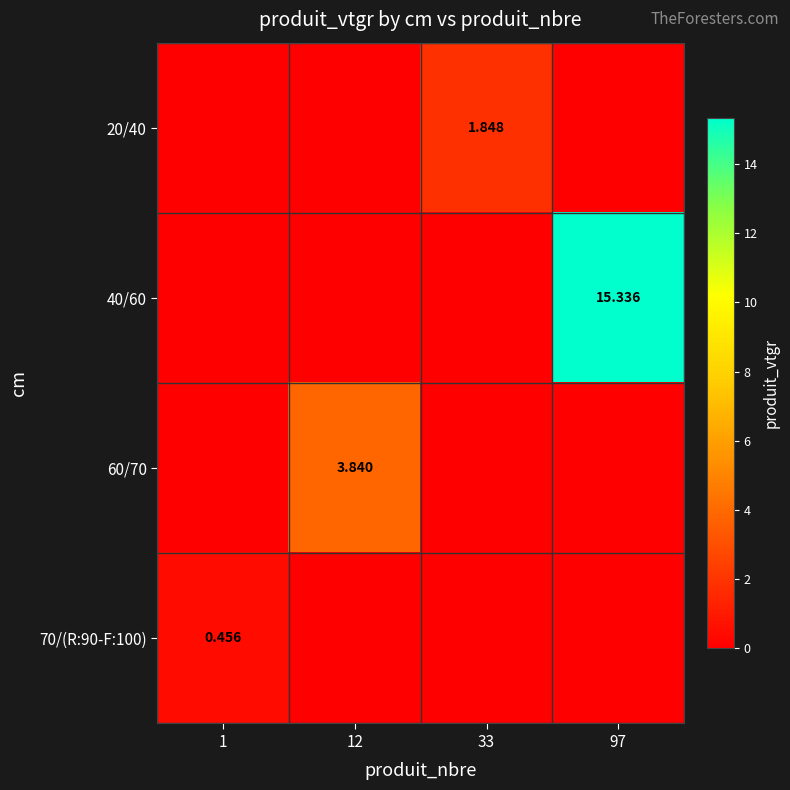

Count the 70/(R:90-F:100) values in the range 0 to 1.

4